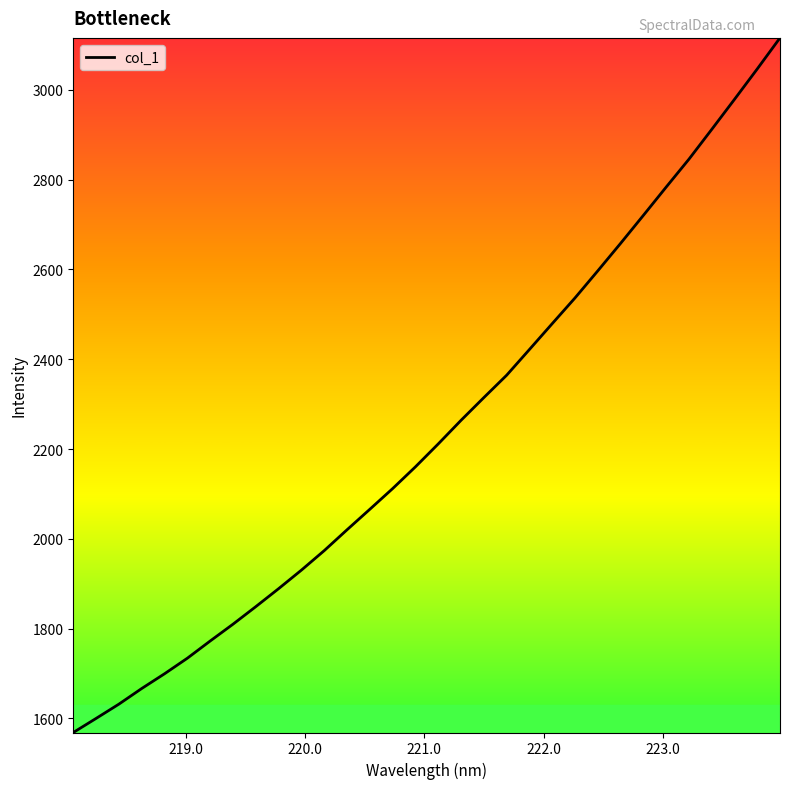

Count the number of data series in this chart.

1